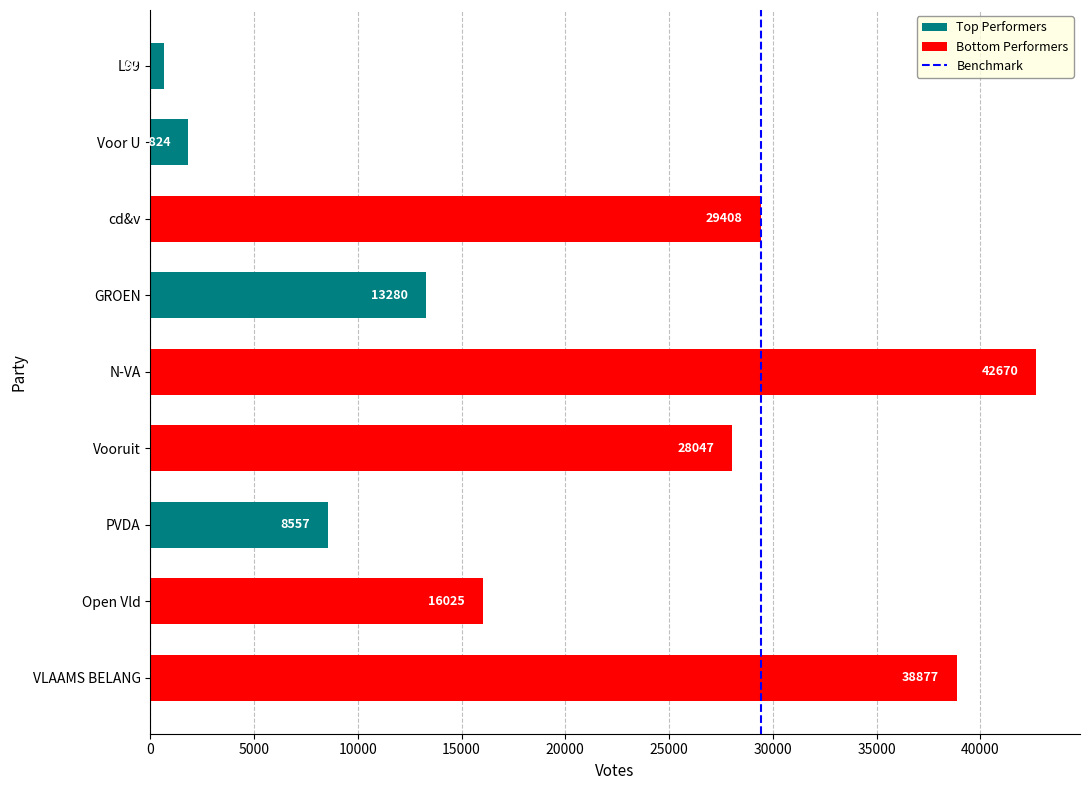

How many categories are shown in the chart?

9